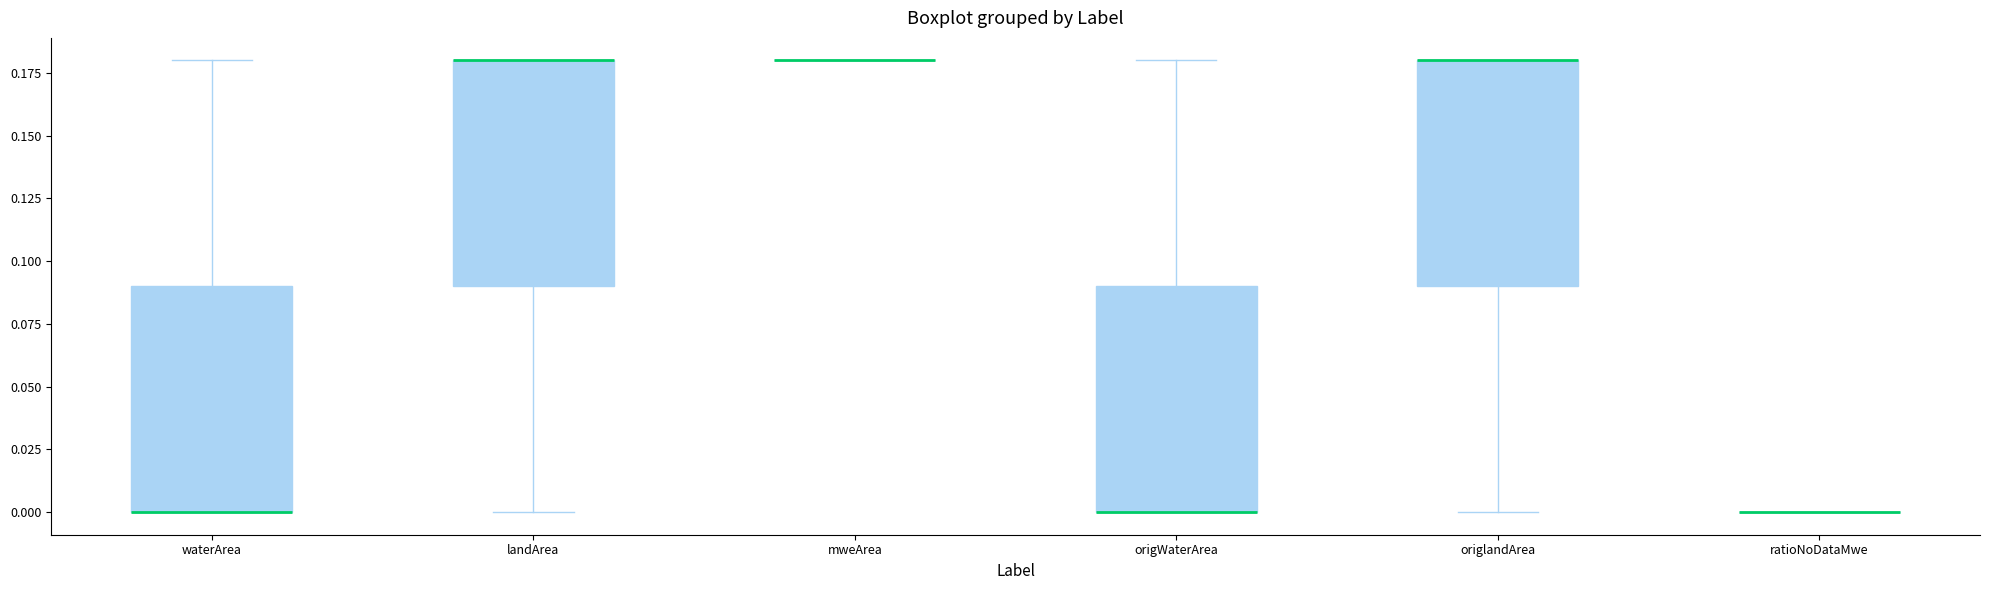

Reading left to right, read every box against the y-axis: the position of its median line, the range the box covers, and the ends of its whiskers. The values are not printed on the chart, so give them approximately, as read against the axis.

waterArea: median 0.00 (drawn on the box's lower edge), box 0.00 to 0.09, whiskers 0.00 to 0.18
landArea: median 0.18 (drawn on the box's upper edge), box 0.09 to 0.18, whiskers 0.00 to 0.18
mweArea: box collapsed to a line at 0.18, whiskers 0.18 to 0.18
origWaterArea: median 0.00 (drawn on the box's lower edge), box 0.00 to 0.09, whiskers 0.00 to 0.18
origlandArea: median 0.18 (drawn on the box's upper edge), box 0.09 to 0.18, whiskers 0.00 to 0.18
ratioNoDataMwe: box collapsed to a line at 0.00, whiskers 0.00 to 0.00